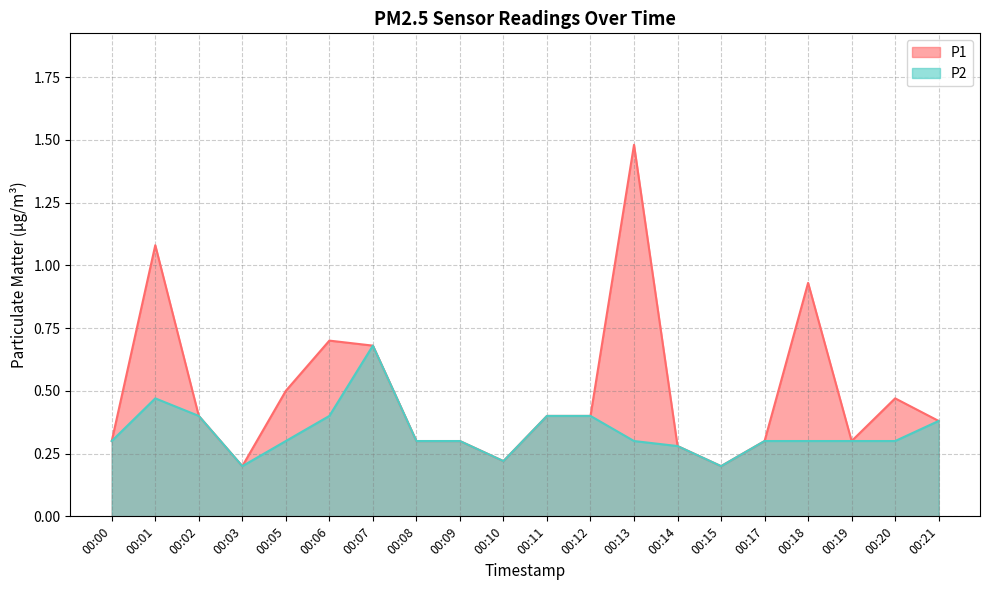

How many interior local valleys does the P1 series have?

4